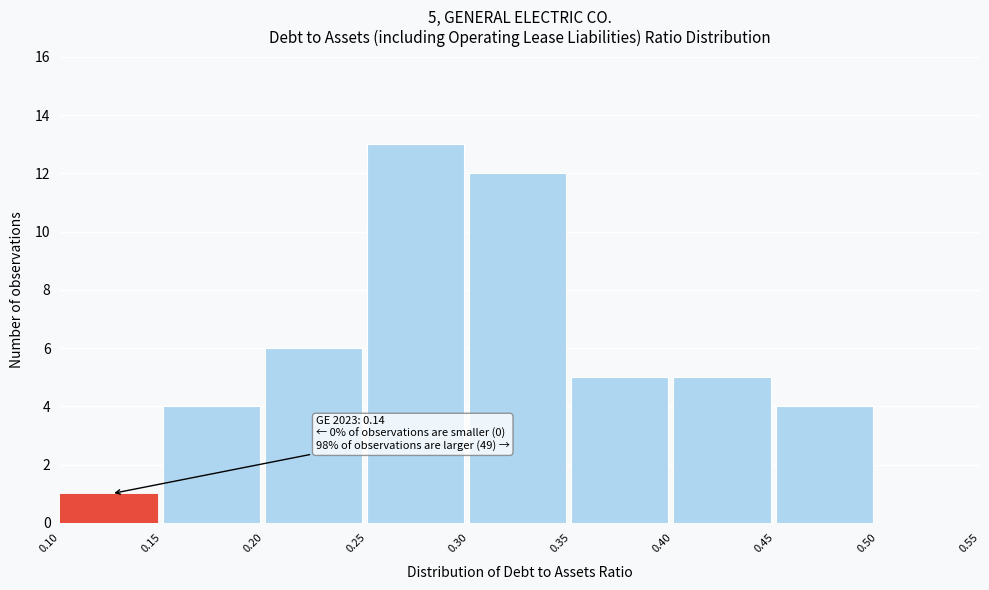

Over which range of the x-axis is the bar tallest?

0.25 to 0.30